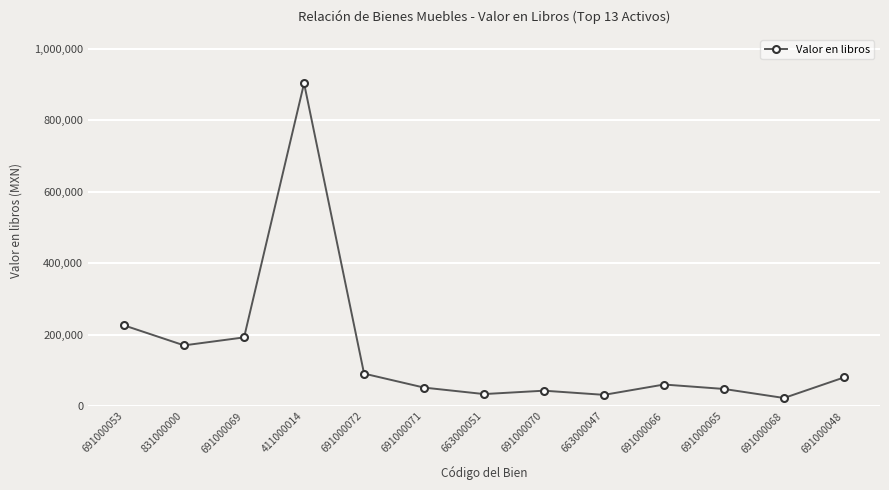

What is the value of the 11th point from the left?

47847.7